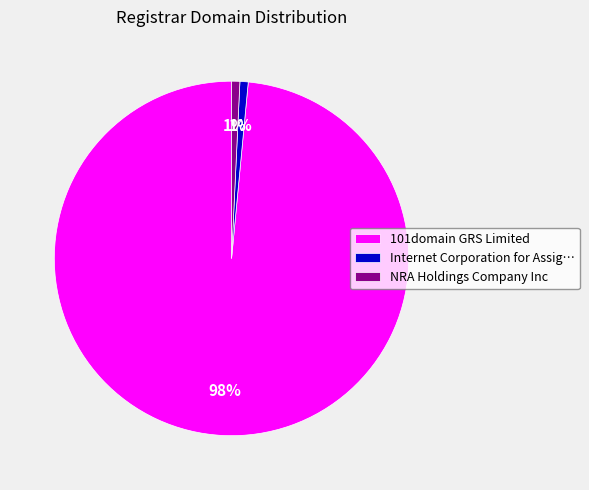

What is the largest slice in the pie chart?

101domain GRS Limited